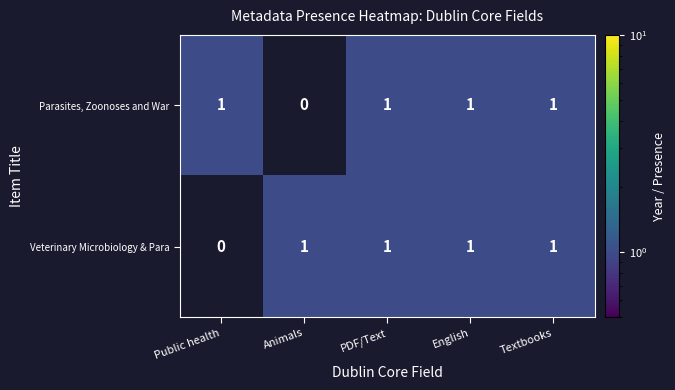

Where is Parasites, Zoonoses and War nearest to the value 0?

Animals